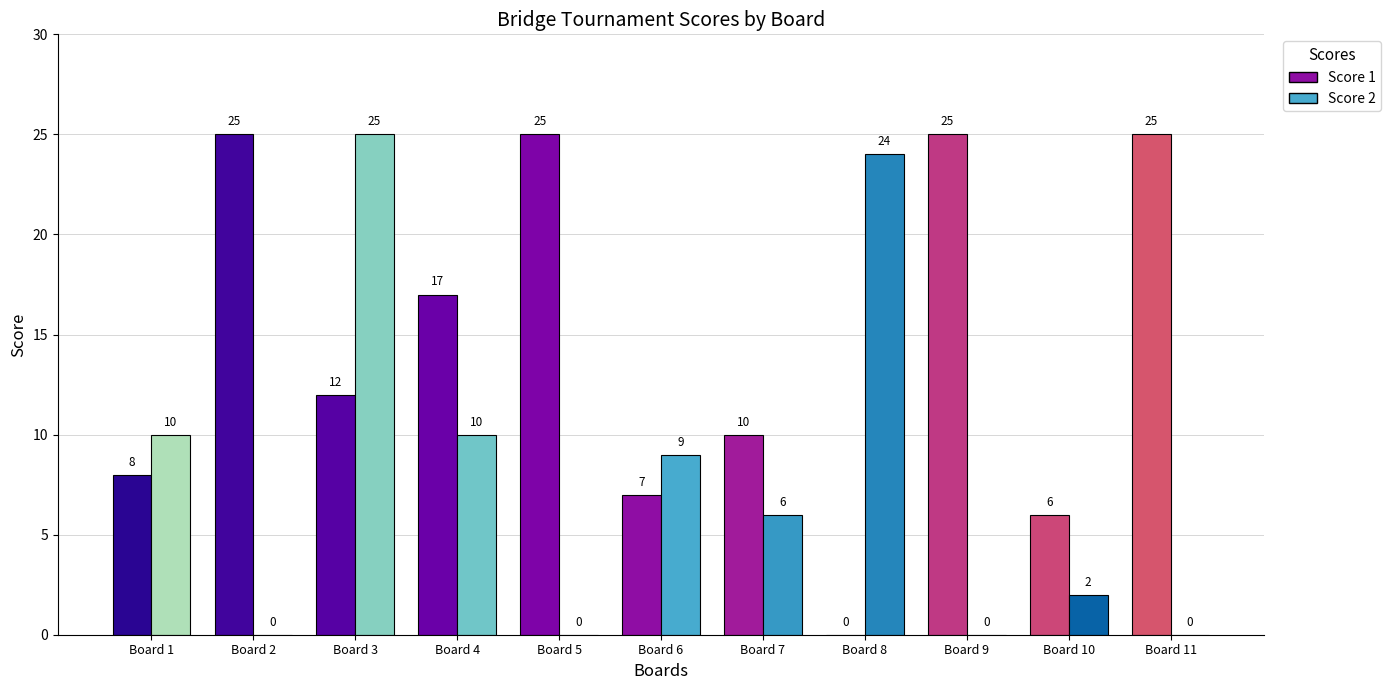

How many categories are shown in the chart?

11